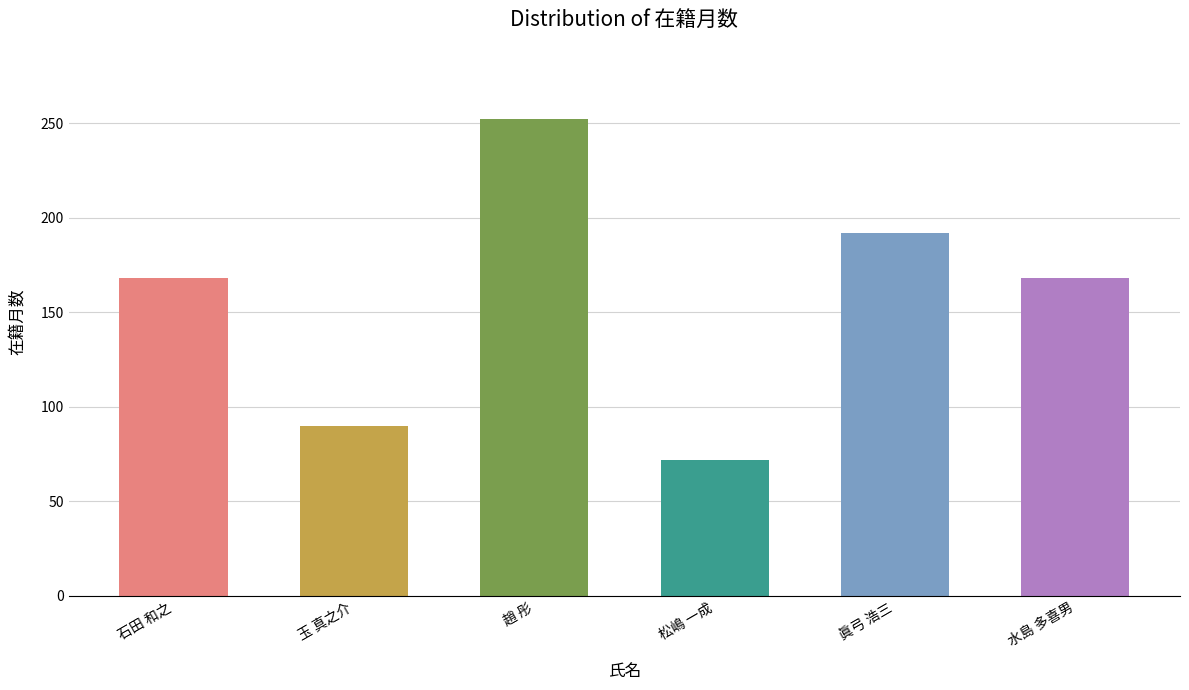

What is the maximum value shown in the chart?

252